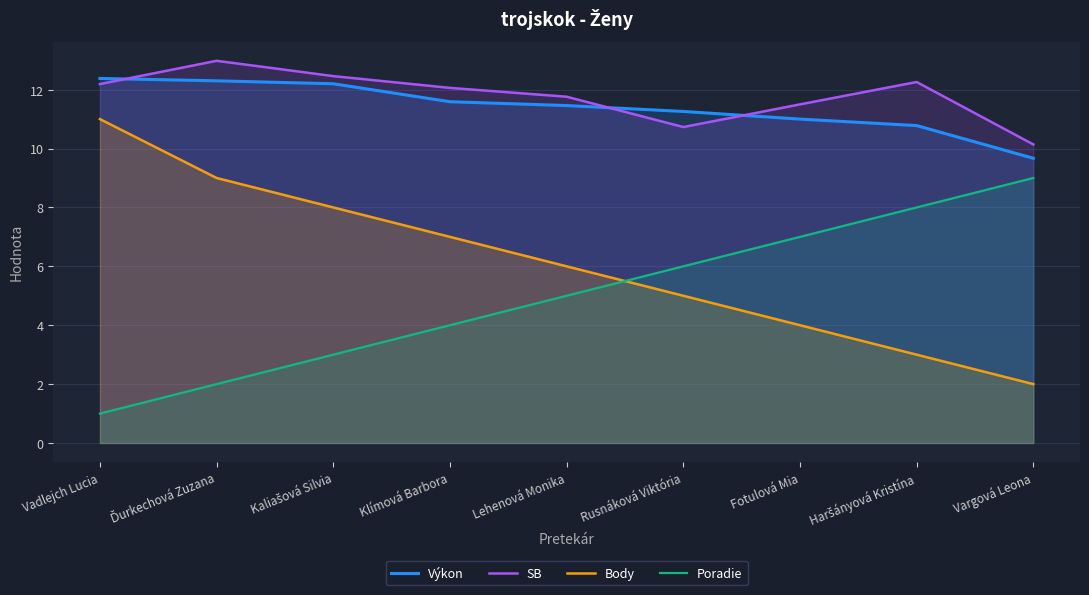

Reading left to right, extract all data points from this chart.

Výkon: 12.4	12.3	12.2	11.6	11.5	11.3	11.0	10.8	9.7
SB: 12.2	13.0	12.5	12.1	11.8	10.7	11.5	12.3	10.1
Body: 11.0	9.0	8.0	7.0	6.0	5.0	4.0	3.0	2.0
Poradie: 1.0	2.0	3.0	4.0	5.0	6.0	7.0	8.0	9.0